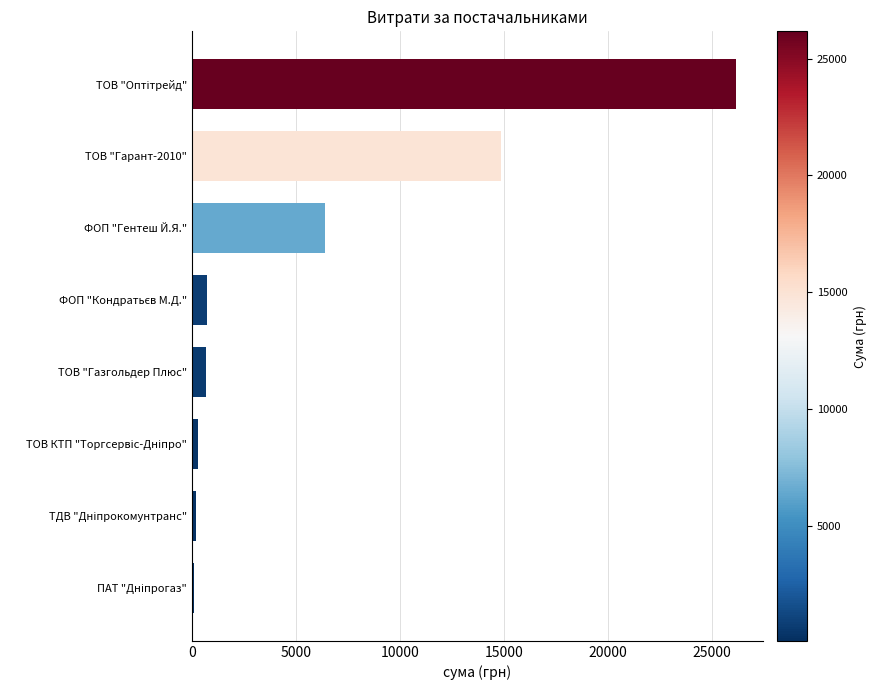

At which label is the value closest to 13123?

ТОВ "Гарант-2010"